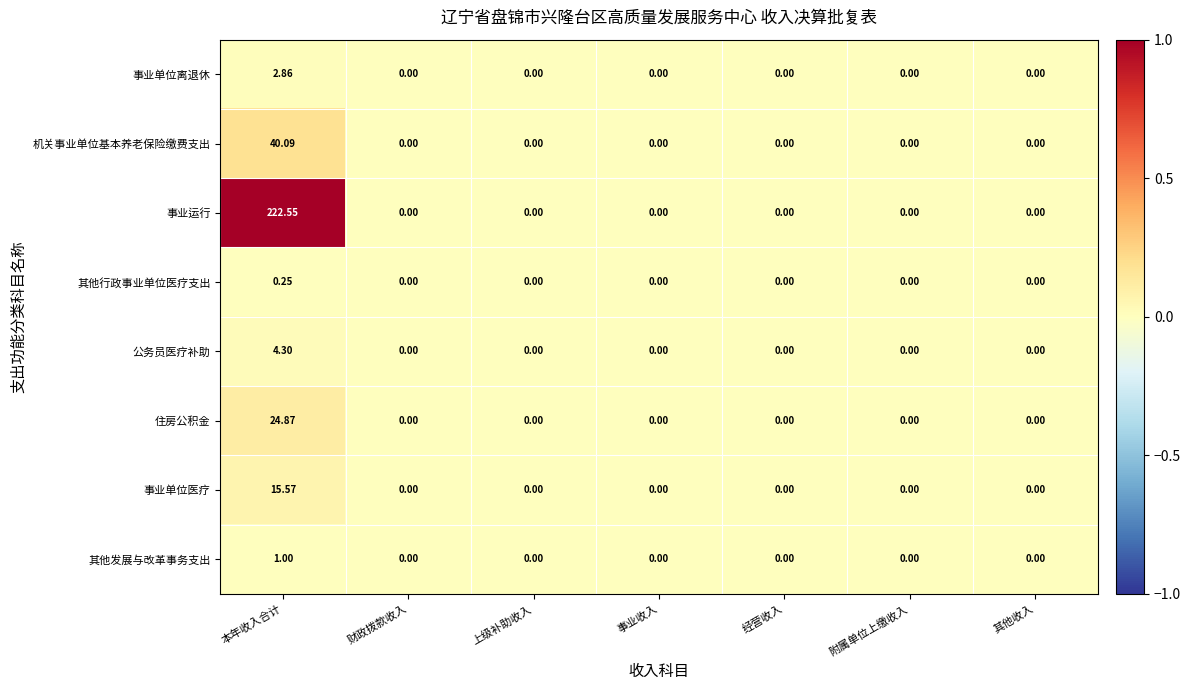

Which series has the largest total across all categories?

事业运行